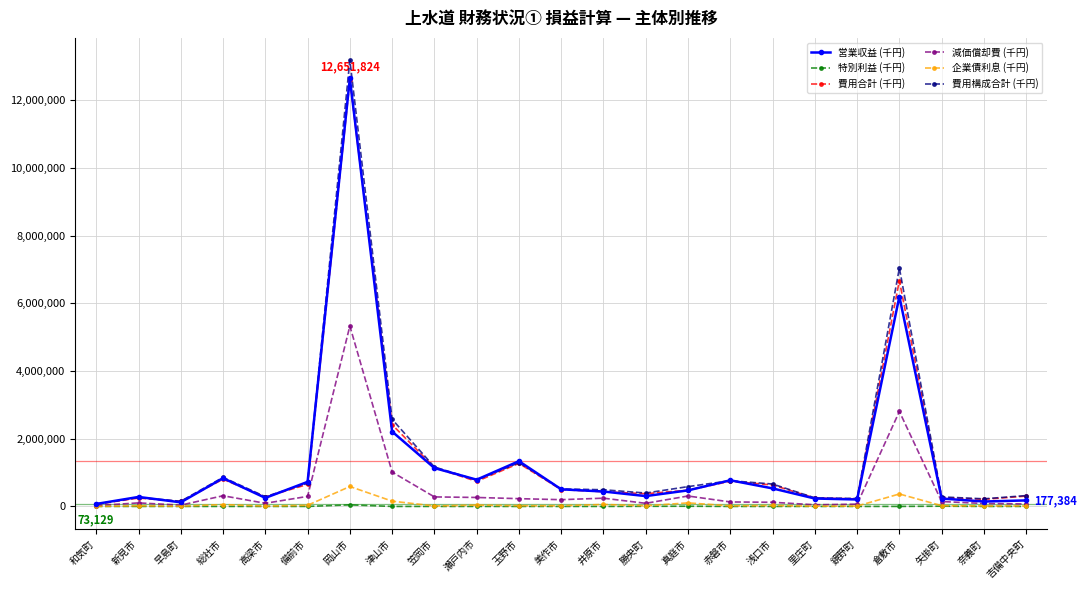

True or false: 企業債利息 (千円) has more than 0 points higher than both neighbors.

True